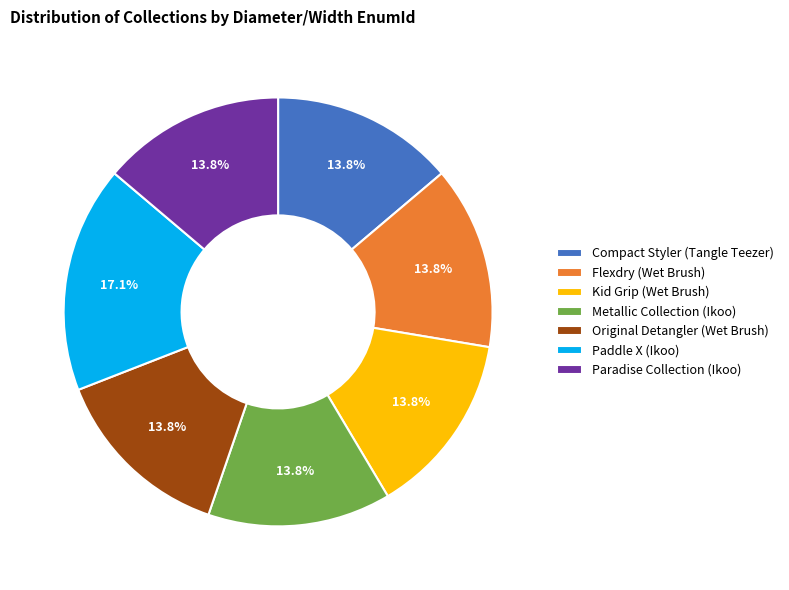

What percentage is the Original Detangler (Wet Brush) slice, to the nearest percent?

14%